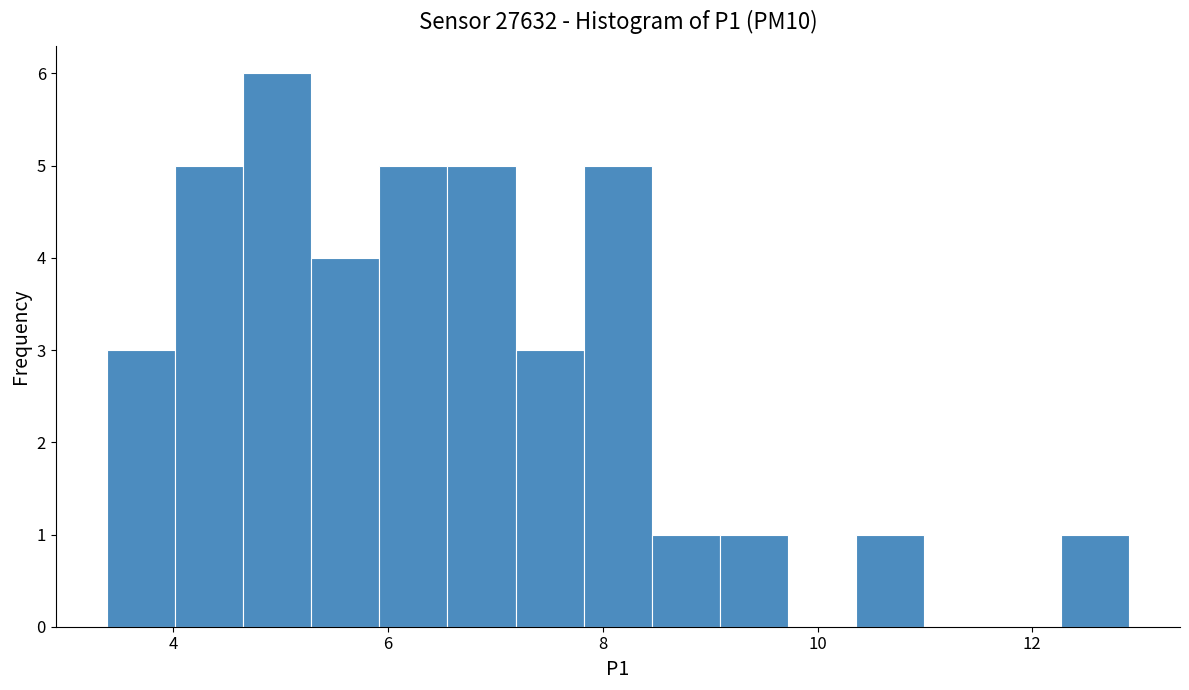

Read against the x-axis, roughly where is the centre of the tallest bar?

5.0